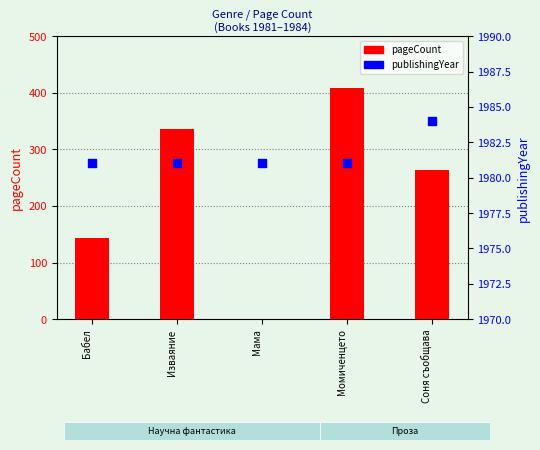

Which series has the largest total across all categories?

publishingYear